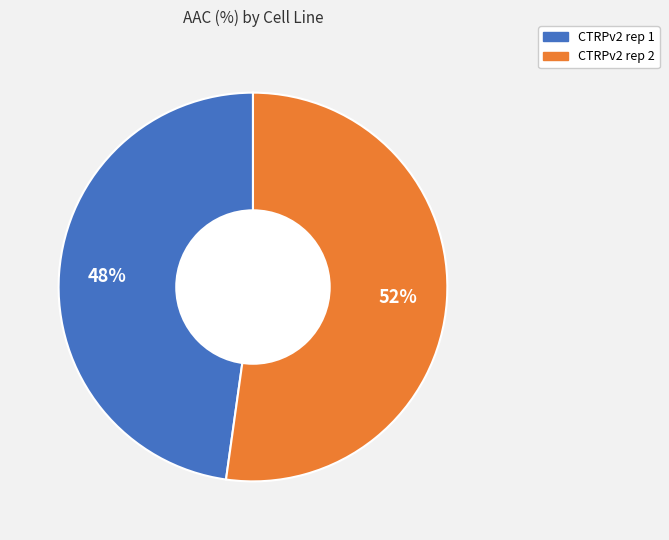

To the nearest percent, what portion does CTRPv2 rep 1 represent?

48%